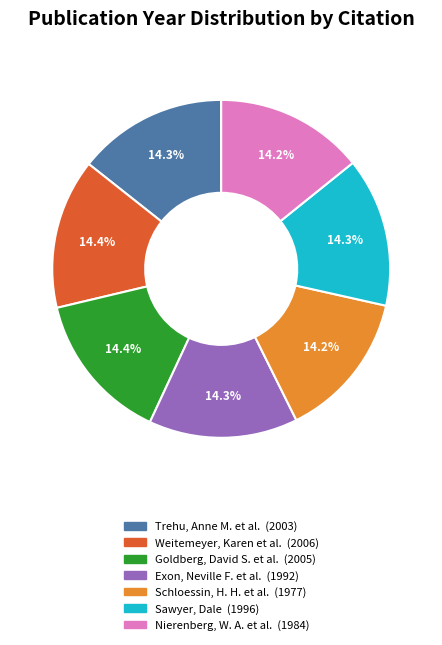

Combined, do Schloessin, H. H. et al. and Exon, Neville F. et al. account for over 50%?

No